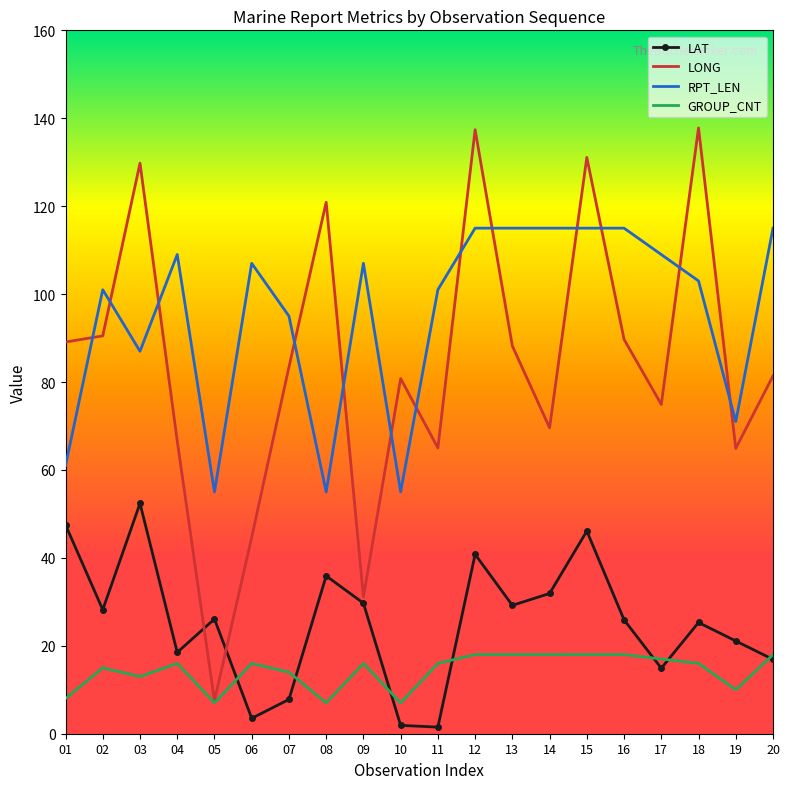

True or false: GROUP_CNT has more than 2 points higher than both neighbors.

True